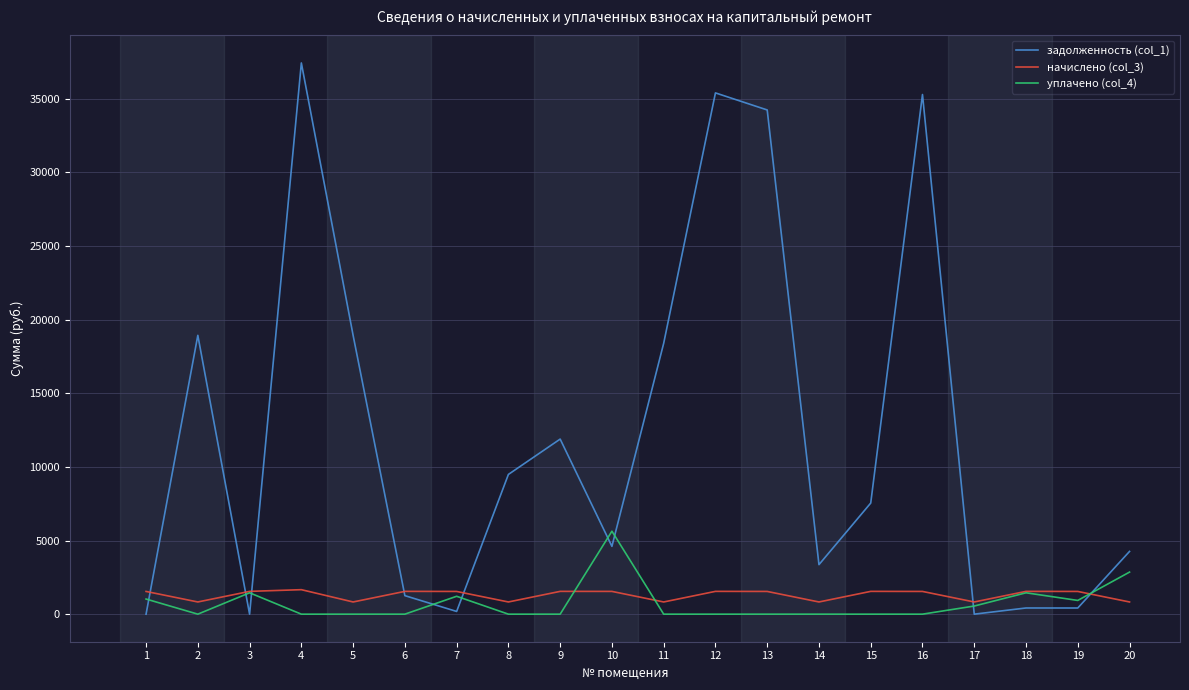

True or false: уплачено (col_4) and задолженность (col_1) cross at least once.

True